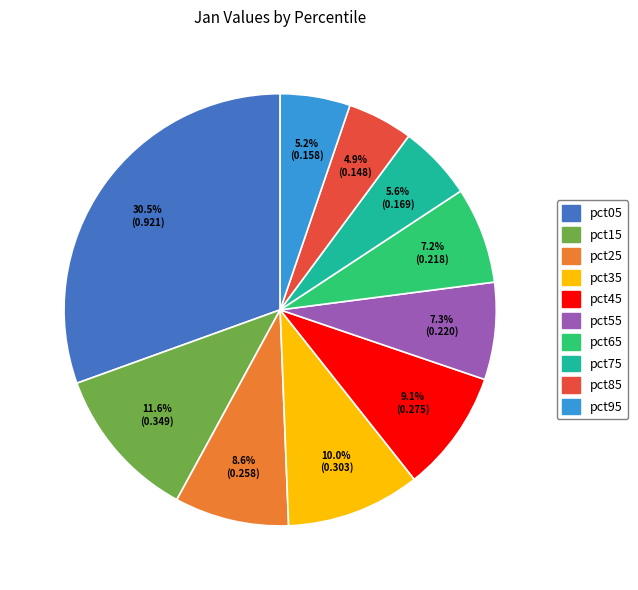

How many slices are in this pie chart?

10